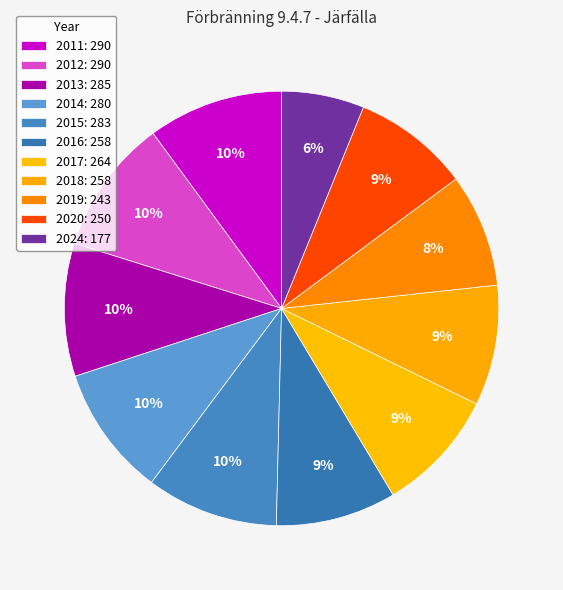

Is there any slice that represents more than half of the pie?

No